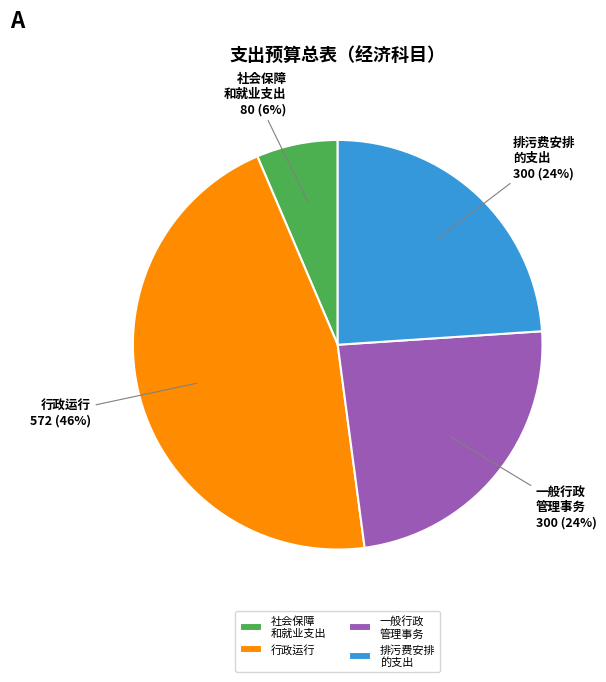

Is the sum of 排污费安排 的支出 and 行政运行 greater than half?

Yes